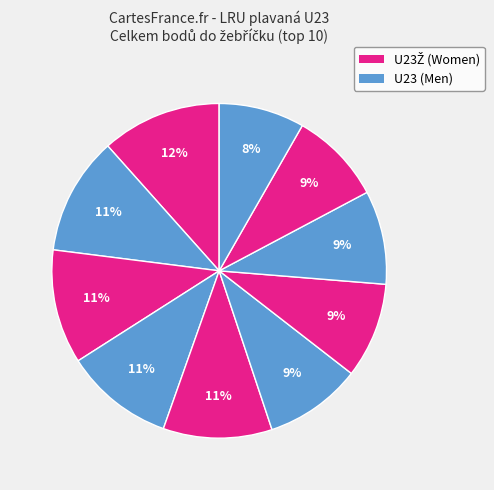

How many segments does this pie chart have?

10